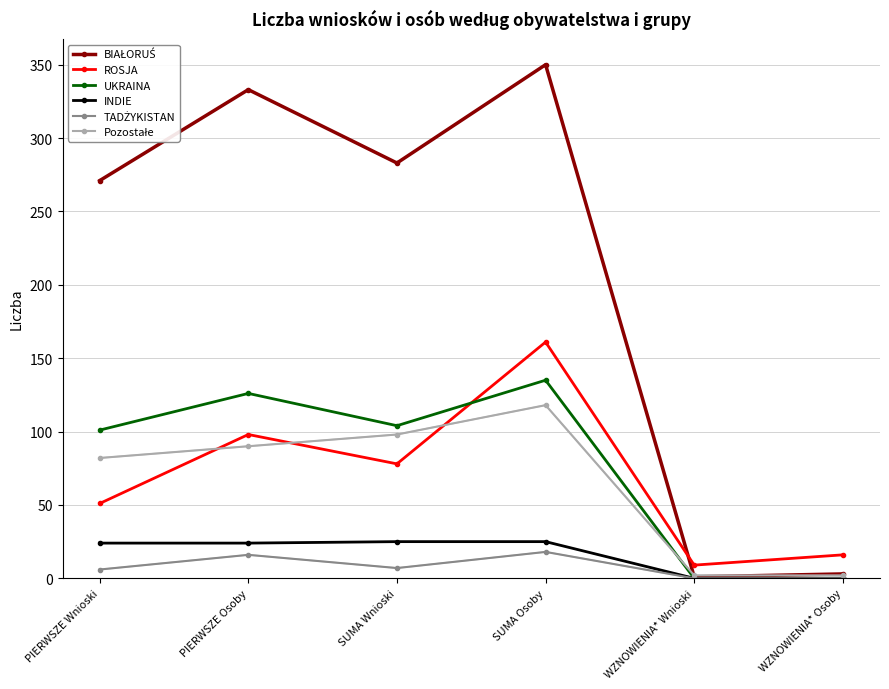

True or false: UKRAINA and ROSJA intersect in this chart.

True